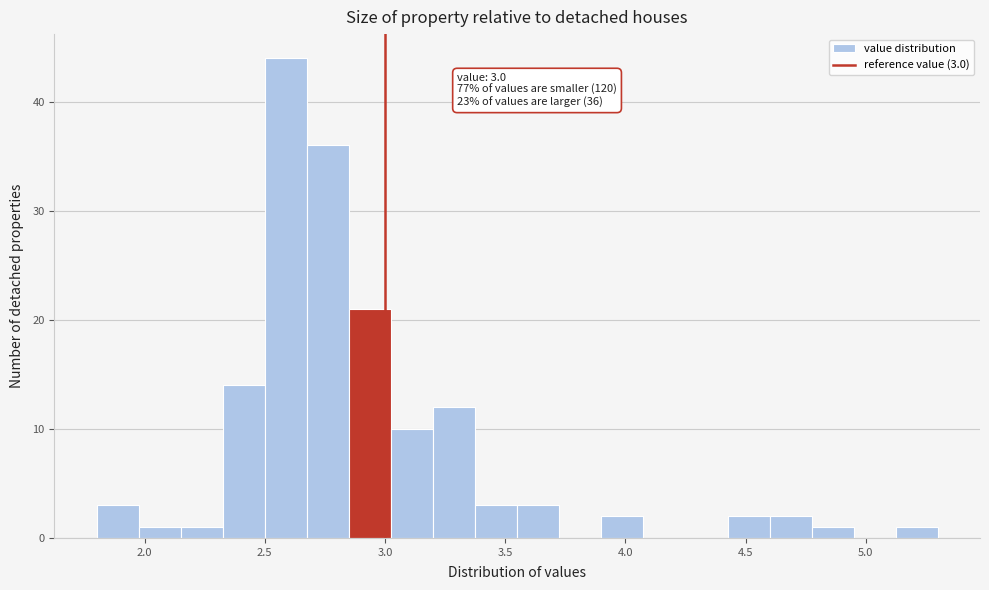

Around what value on the x-axis is the tallest bar? Give the approximate position of its centre, as read against the axis.

2.60